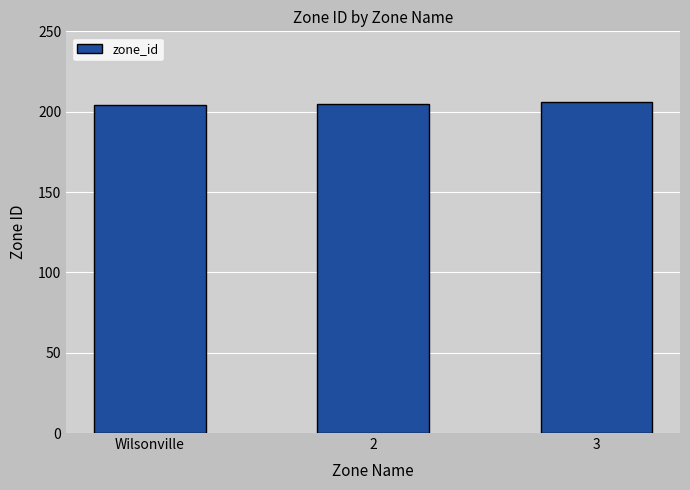

Is it true that the value at Wilsonville is 204?

True